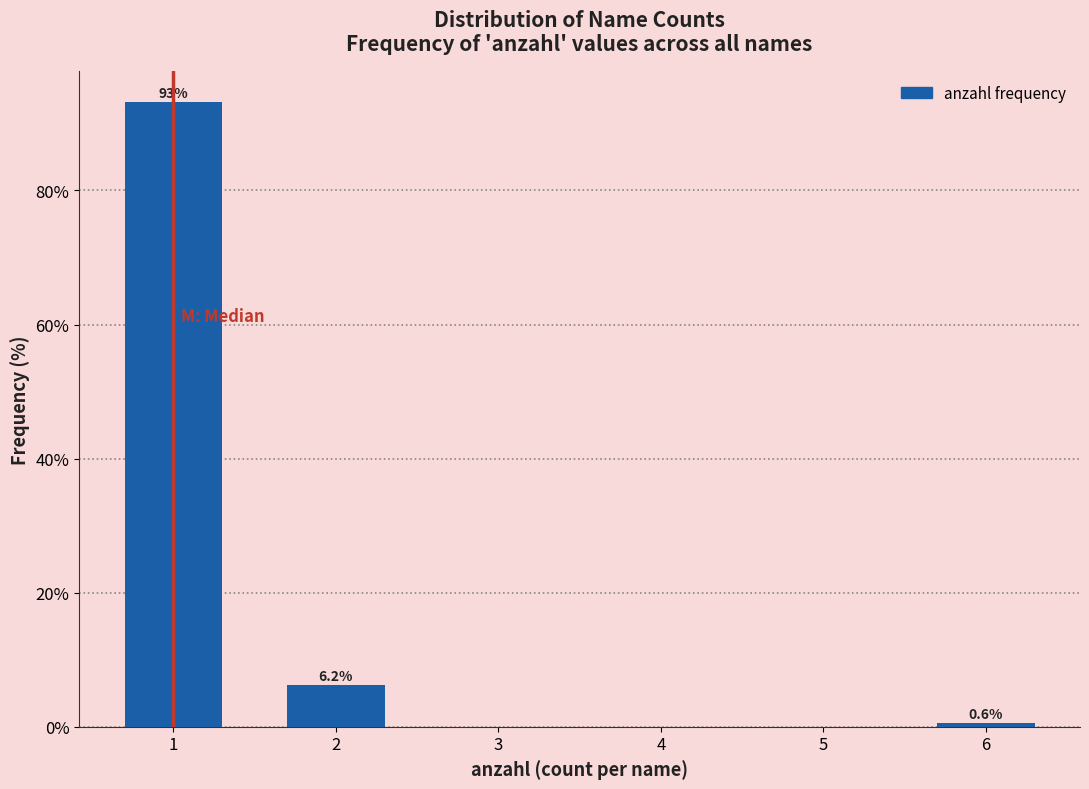

The chart shows a value of -56.7 at 5. True or false?

False